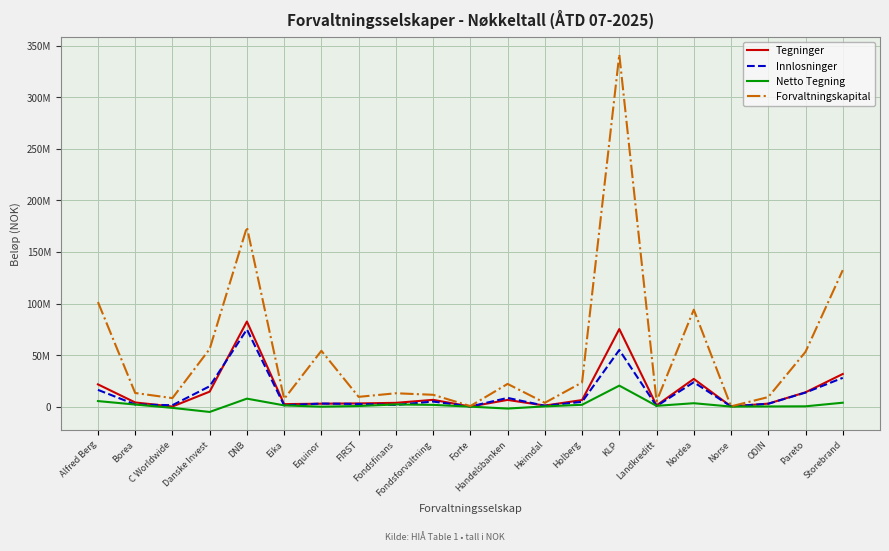

What are all the series names shown in the legend?

Tegninger, Innlosninger, Netto Tegning, Forvaltningskapital